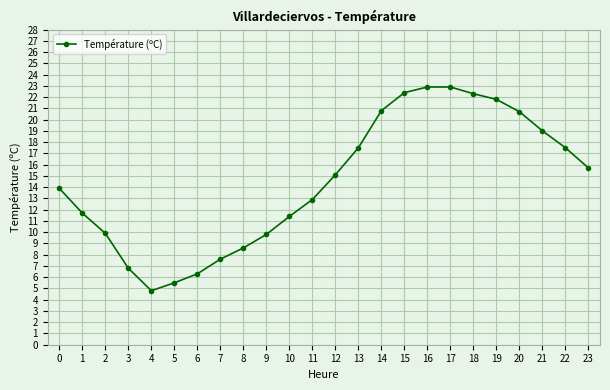

Is it true that the value at 16 is 13.5?

False